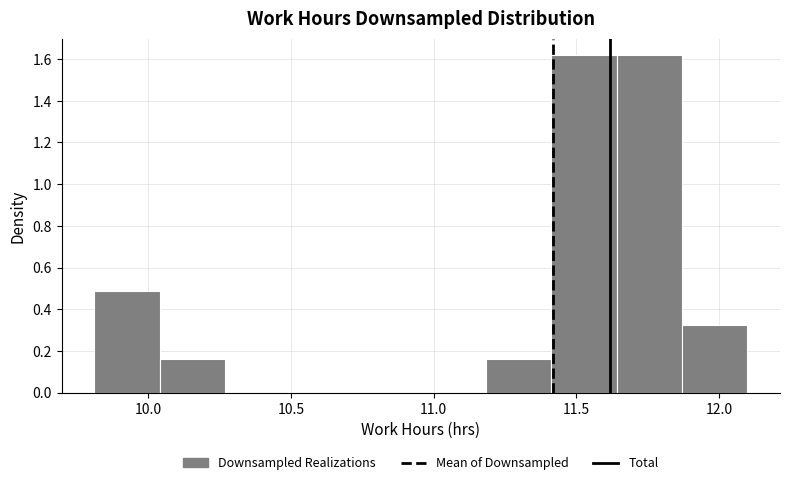

What is the height of the bar covering 11.20 to 11.40 on the x-axis? Neither the bar edges nor the heights are printed on the chart, so give them approximately, as read against the axes.

0.16